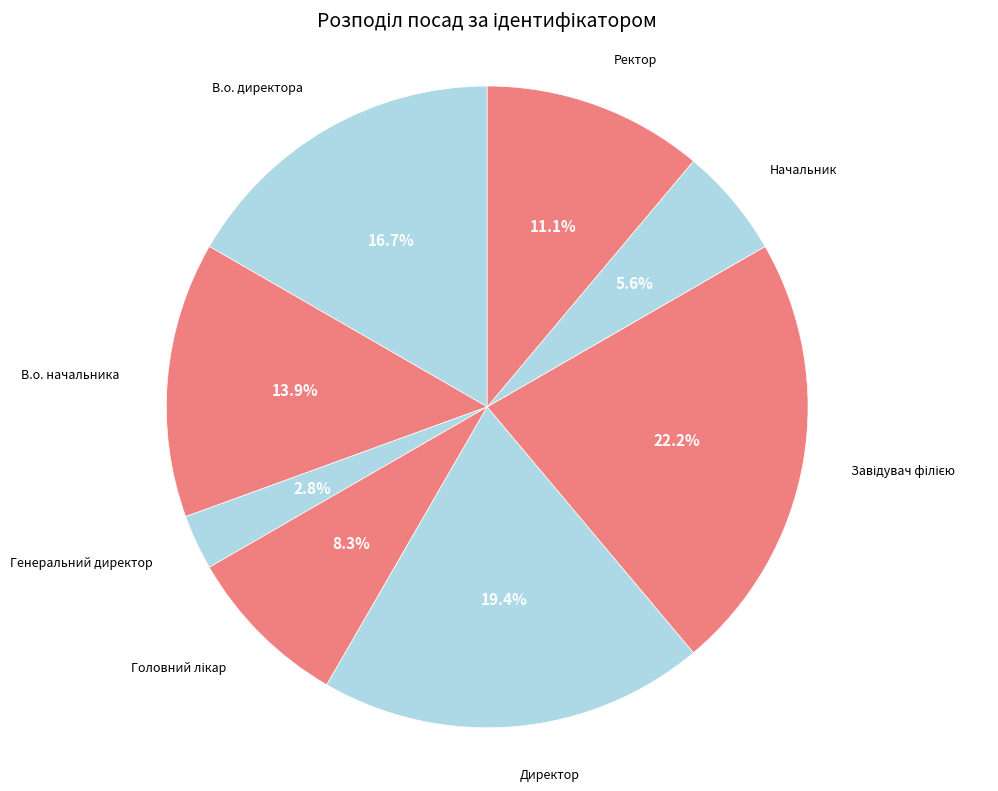

How many slices are in this pie chart?

8